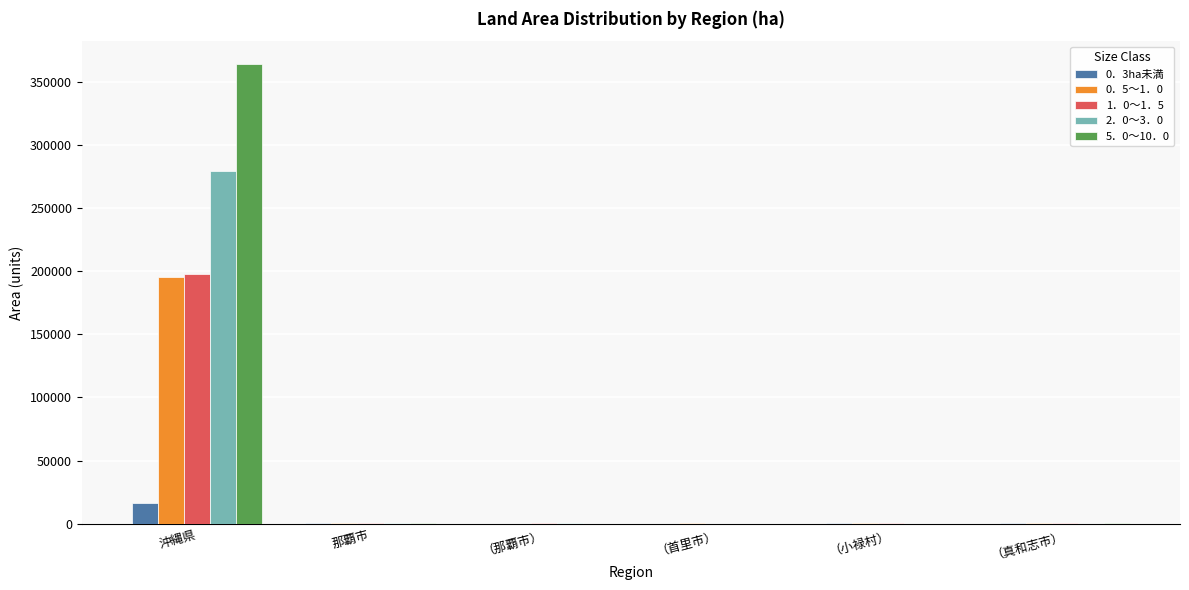

The 1．0～1．5 series shows 0 at （首里市）. True or false?

True